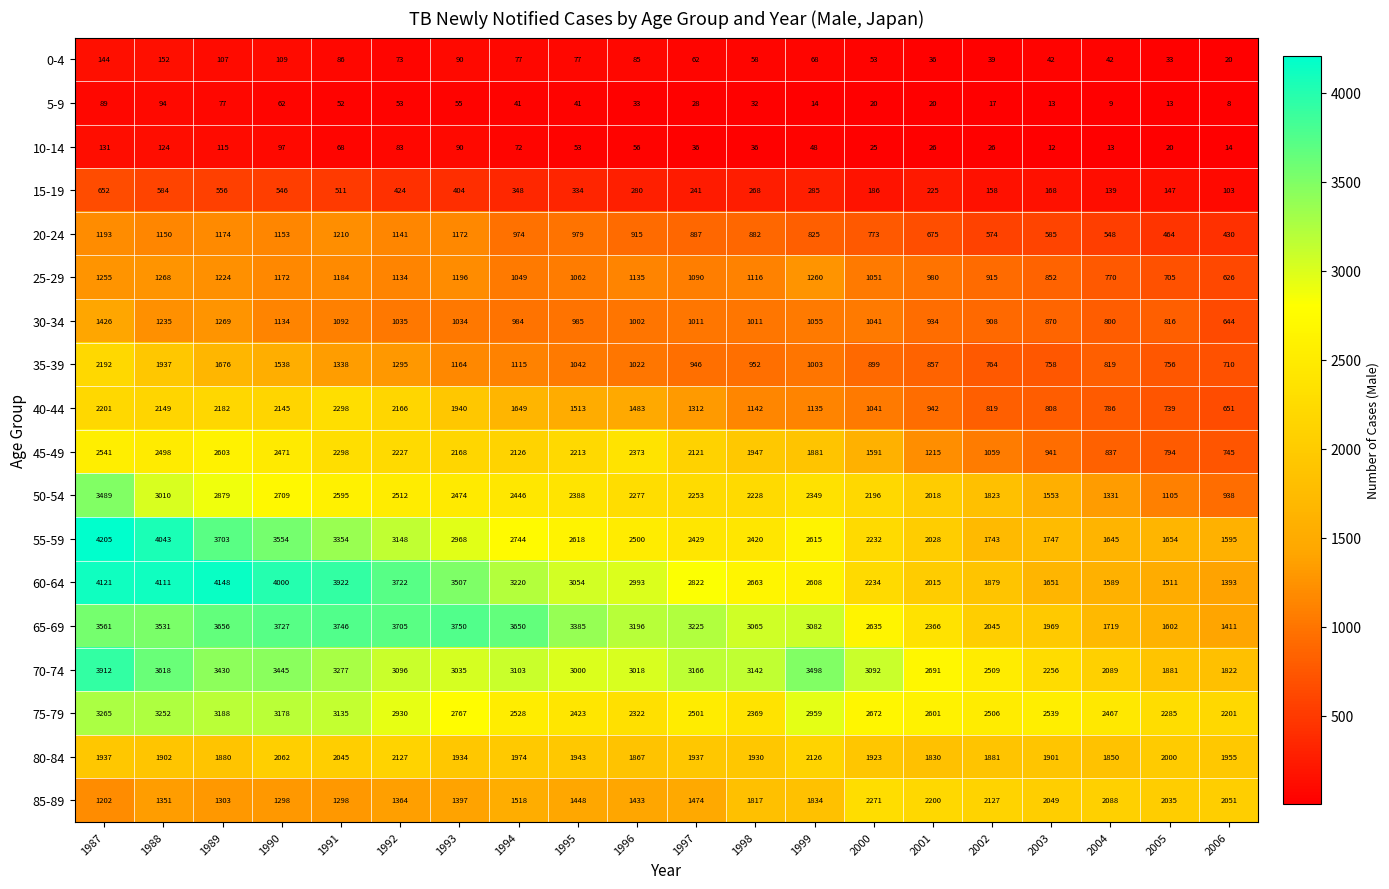

What is the difference between the maximum and minimum values in the 0-4 series?

132